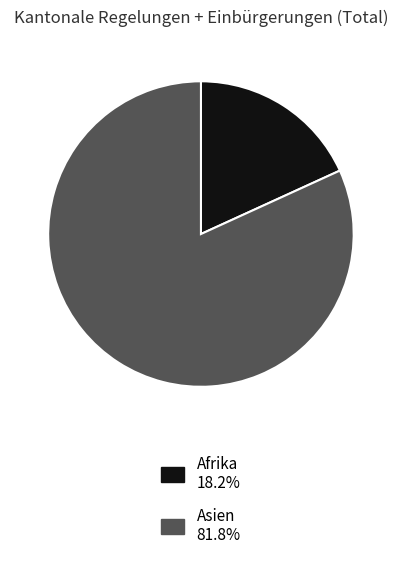

Is there a majority slice in this chart?

Yes